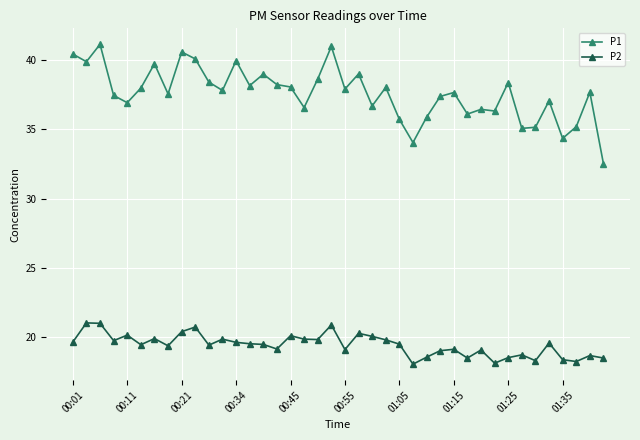

Which series has the widest spread of values?

P1